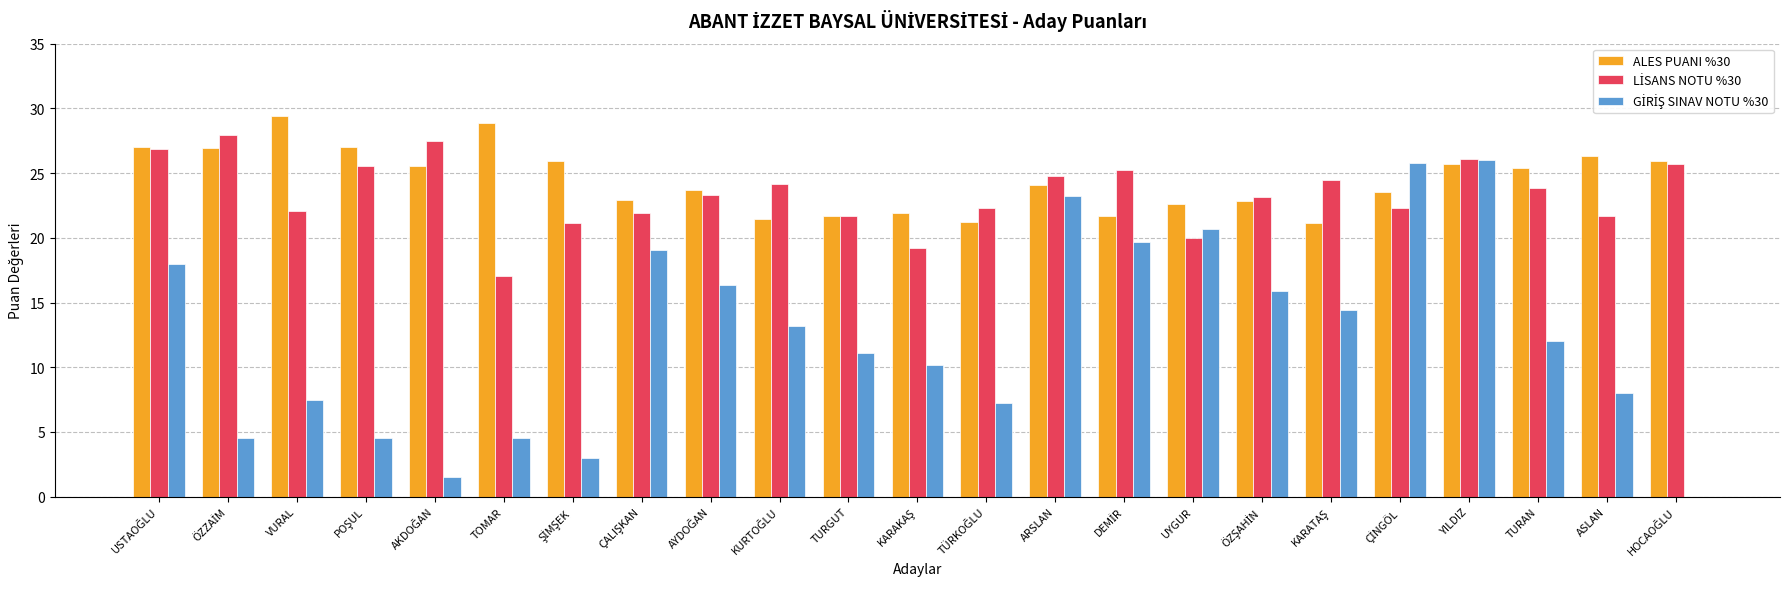

What is the spread (max minus min) of values at ASLAN?

18.3